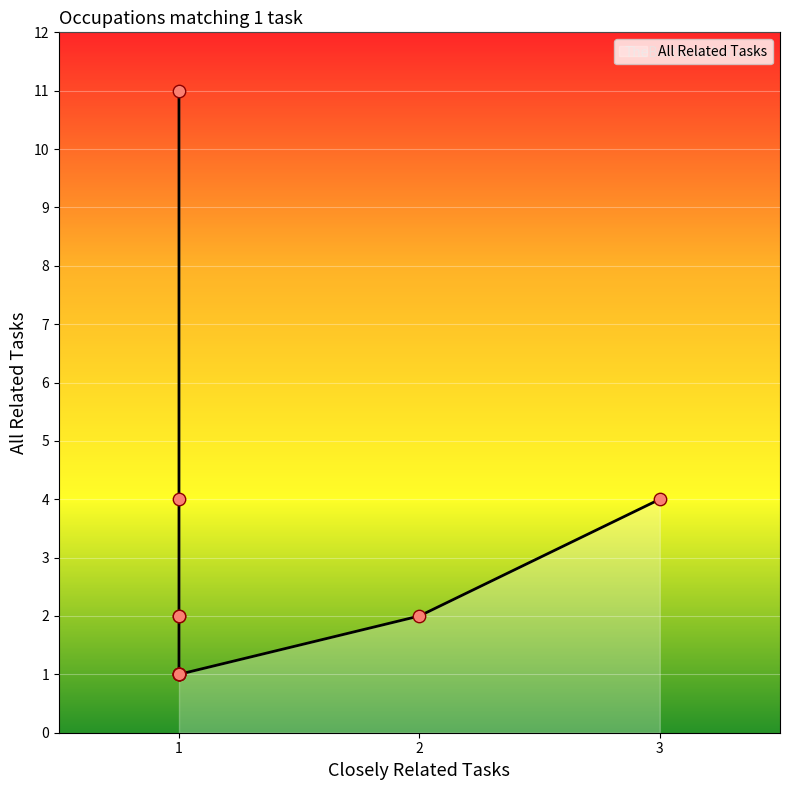

What is the ratio of the value at 1 to the value at 1?

1.0